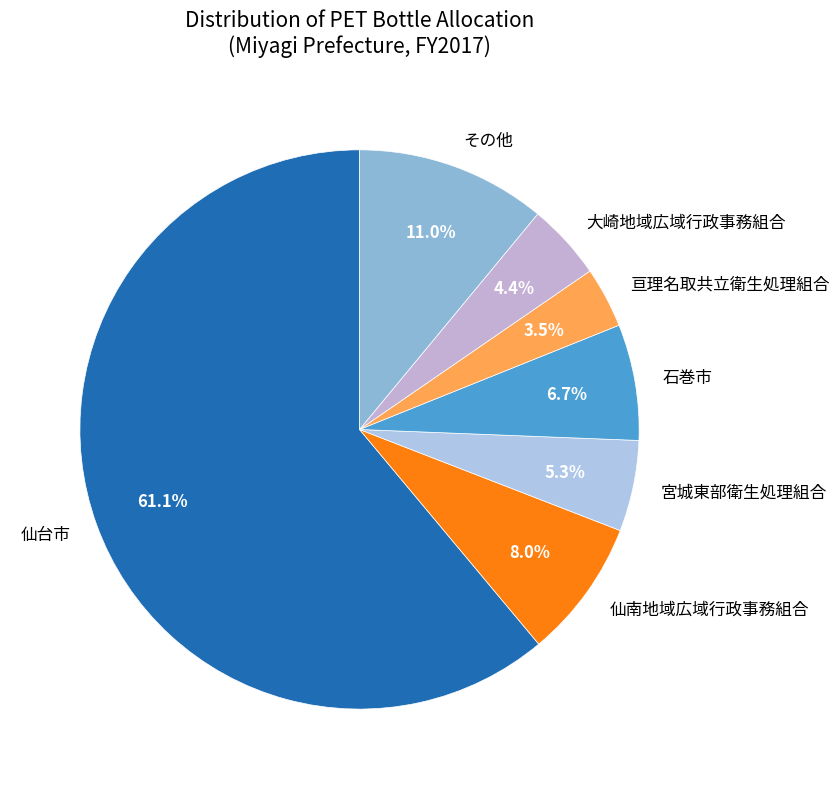

Is the sum of 仙南地域広域行政事務組合 and 仙台市 greater than half?

Yes